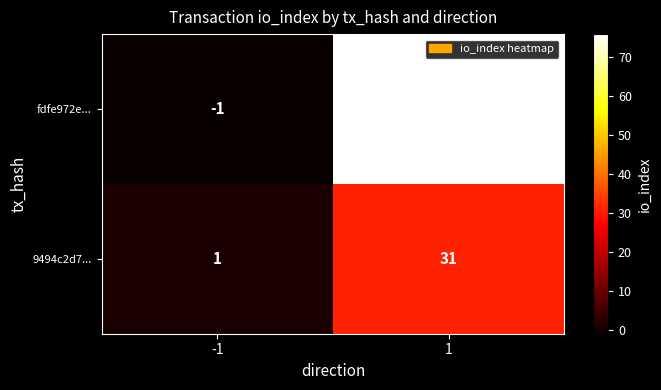

Reading left to right, transcribe all the data shown in this chart.

fdfe972e...: -1=-1	1=76
9494c2d7...: -1=1	1=31